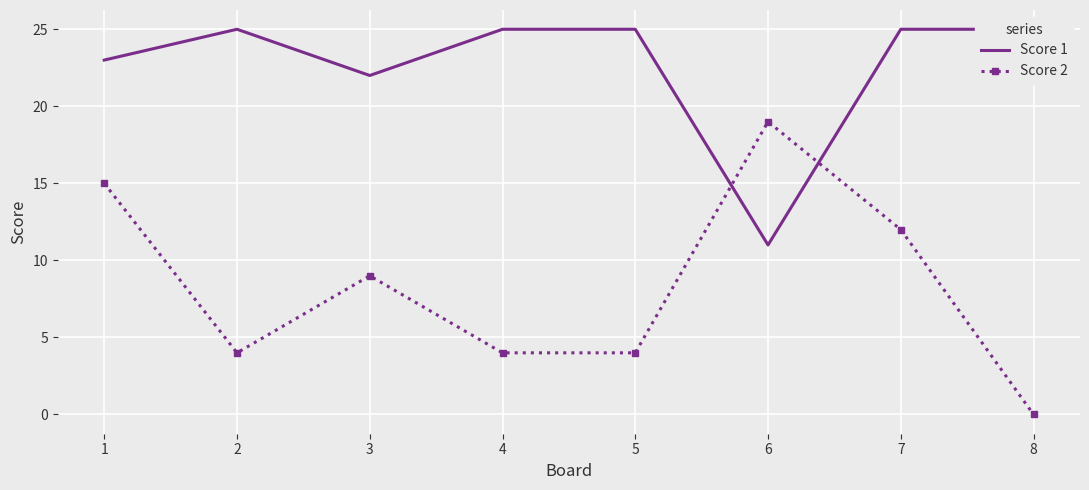

True or false: Score 1 has more than 0 points higher than both neighbors.

True